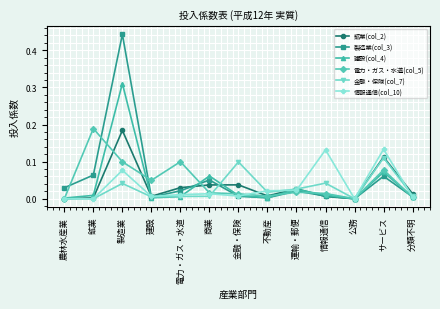

How many interior local valleys does the 製造業(col_3) series have?

3